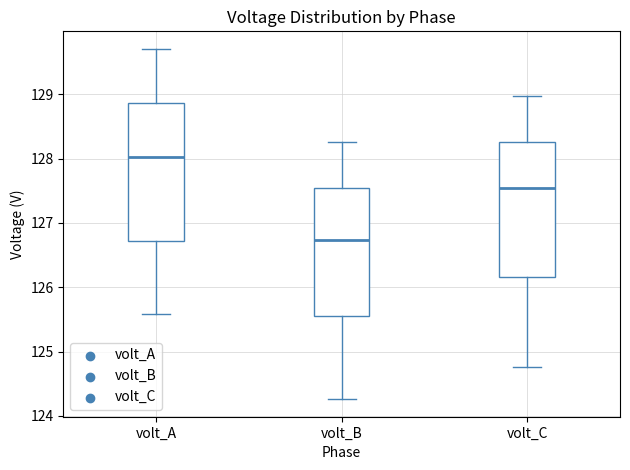

Which box's median line is the lowest?

volt_B